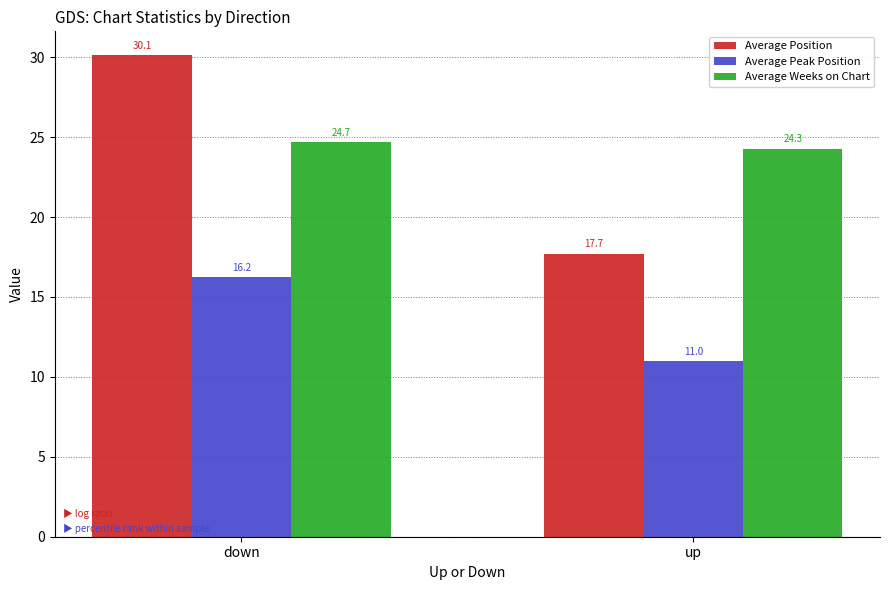

Reading right to left, list all the values displayed in this chart.

Average Position: up=17.7	down=30.1
Average Peak Position: up=11.0	down=16.2
Average Weeks on Chart: up=24.3	down=24.7